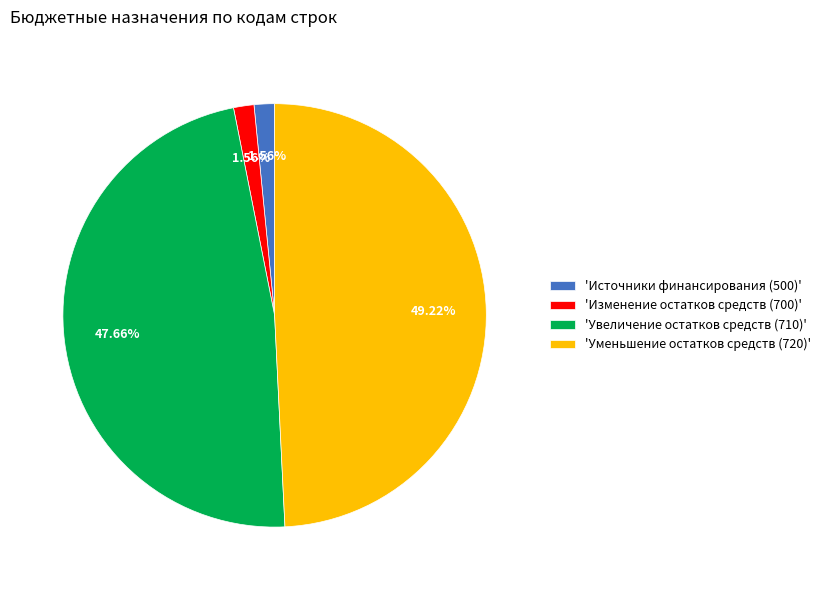

Which has a higher value, 'Источники финансирования (500)' or 'Увеличение остатков средств (710)'?

'Увеличение остатков средств (710)'